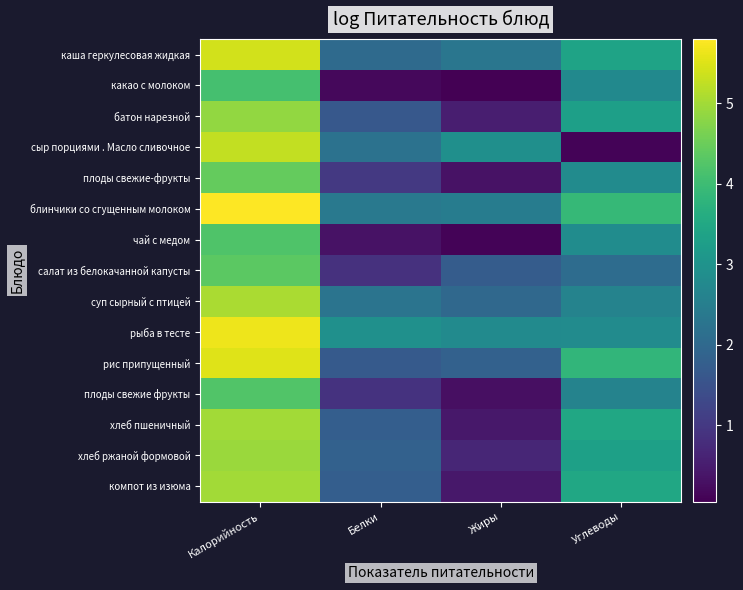

At which category is the sum across all series the highest?

Калорийность